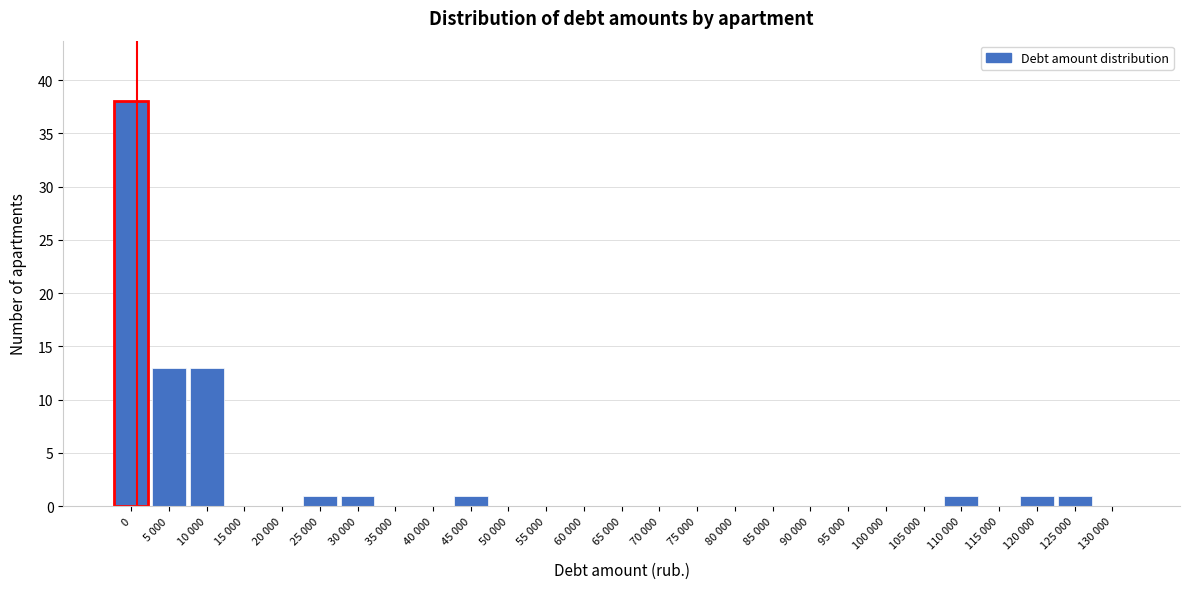

Reading left to right, extract all data points from this chart.

0=38	5 000=13	10 000=13	15 000=0	20 000=0	25 000=1	30 000=1	35 000=0	40 000=0	45 000=1	50 000=0	55 000=0	60 000=0	65 000=0	70 000=0	75 000=0	80 000=0	85 000=0	90 000=0	95 000=0	100 000=0	105 000=0	110 000=1	115 000=0	120 000=1	125 000=1	130 000=0